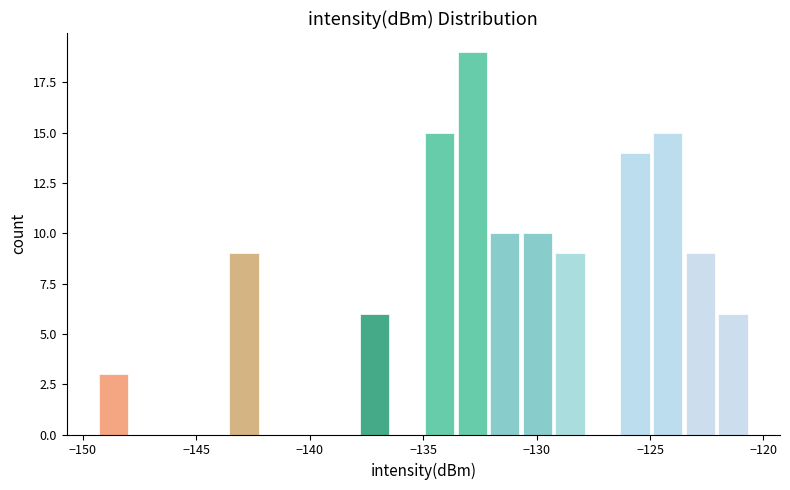

Read against the x-axis, roughly where is the centre of the tallest bar?

-133.0